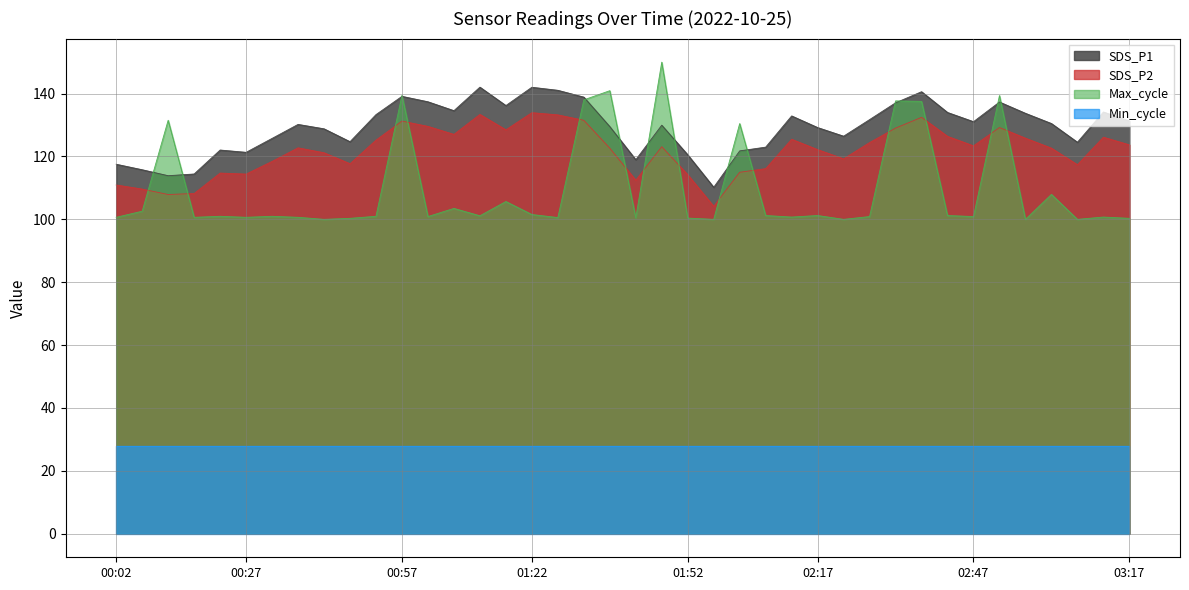

What is the minimum value for SDS_P2?

104.1